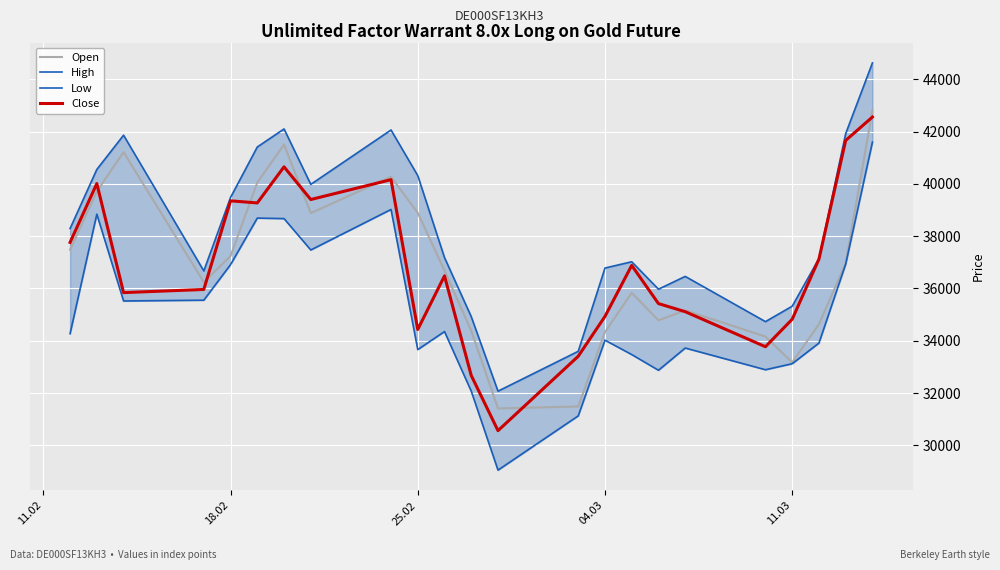

What is the maximum value for Close?

42555